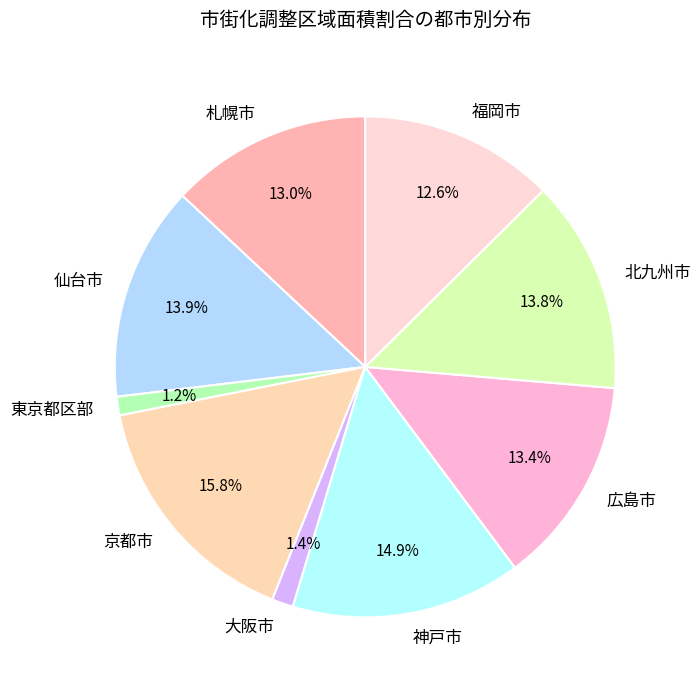

Count the number of slices in the pie.

9